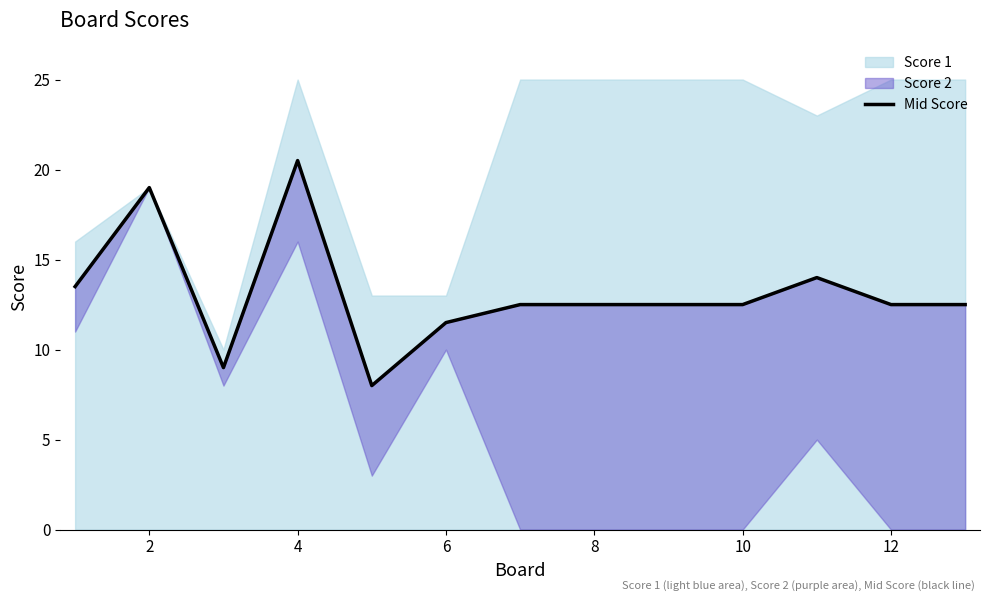

Reading left to right, what are all the values shown in this chart?

13.5	19.0	9.0	20.5	8.0	11.5	12.5	12.5	12.5	12.5	14.0	12.5	12.5